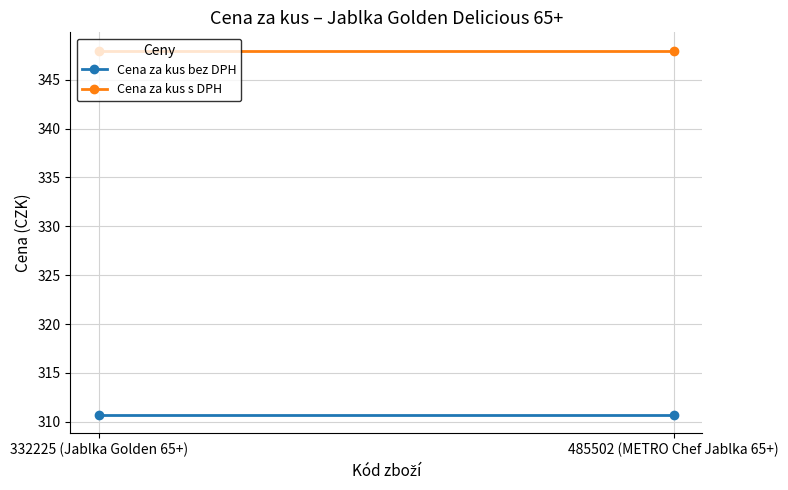

At which label does Cena za kus s DPH reach its peak?

332225 (Jablka Golden 65+)